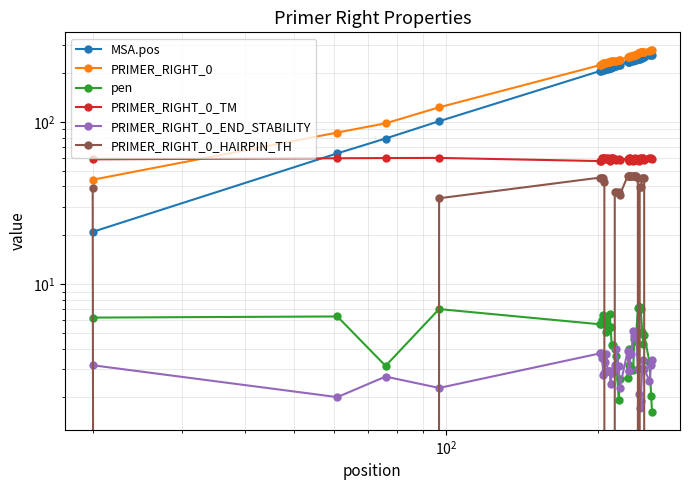

At how many categories does at least one series exceed 41?

40